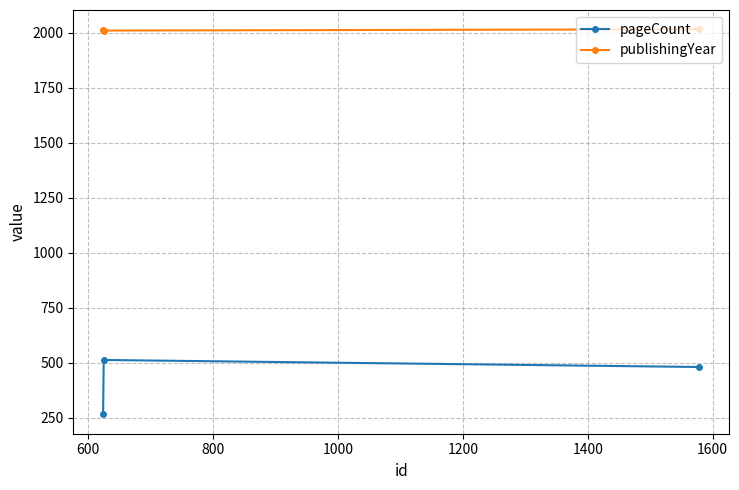

Rank the series by their maximum value, from lowest to highest.

pageCount, publishingYear